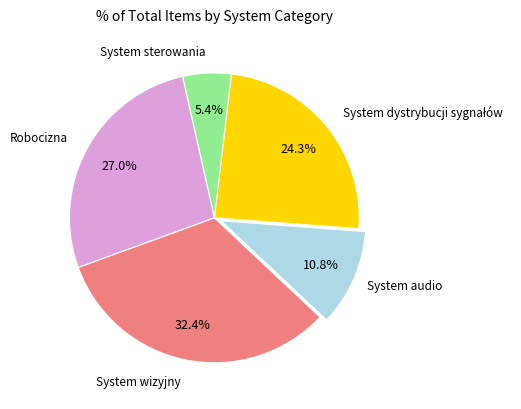

Is there any slice that represents more than half of the pie?

No